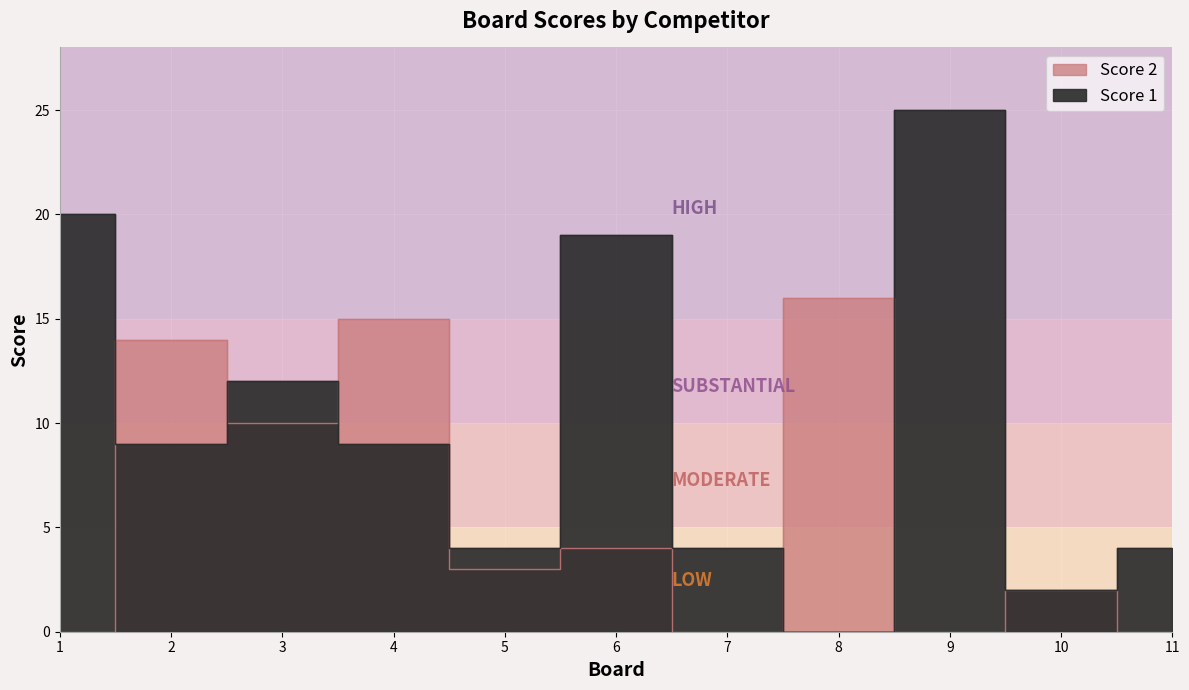

At 6, list the series in order from largest to smallest.

Score 1, Score 2